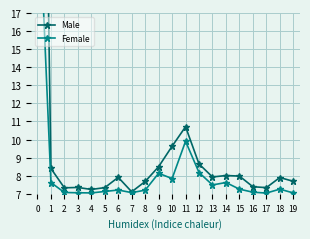

True or false: Male and Female cross at least once.

False